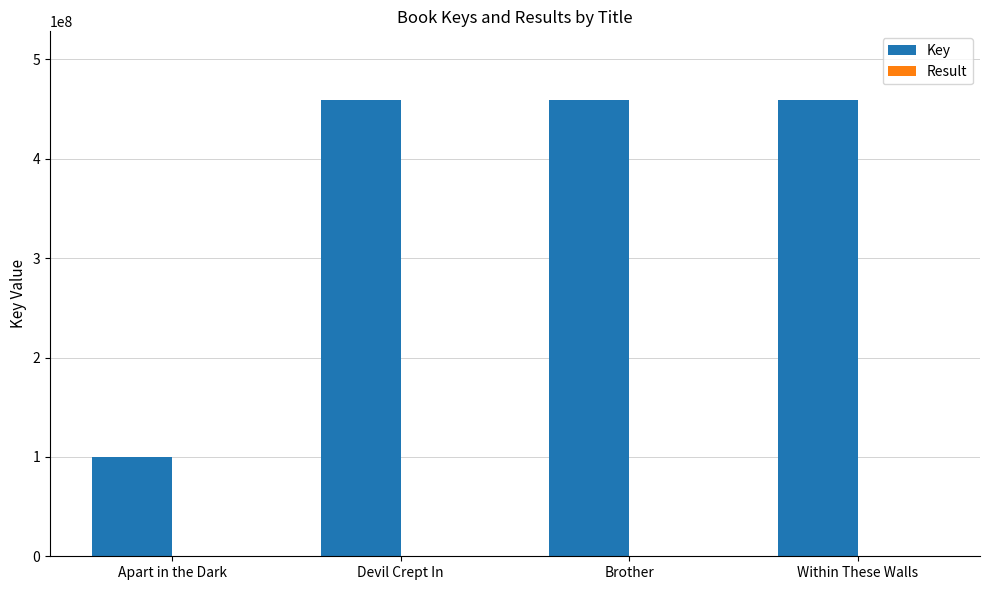

Are the bars horizontal?

No